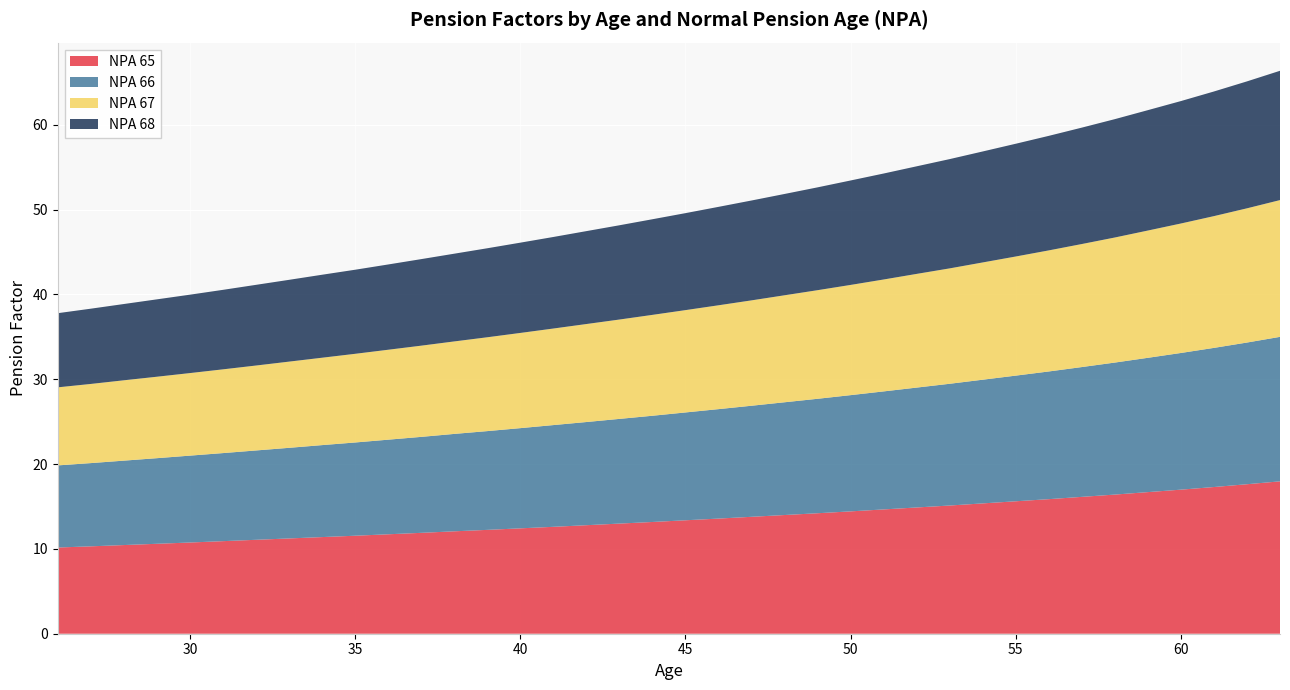

Reading left to right, transcribe all the data shown in this chart.

NPA 65: 10.2	10.3	10.4	10.6	10.8	10.9	11.1	11.2	11.4	11.6	11.7	11.9	12.1	12.2	12.4	12.6	12.8	13.0	13.2	13.4	13.6	13.8	14.0	14.2	14.4	14.7	14.9	15.1	15.4	15.6	15.9	16.1	16.4	16.7	17.0	17.3	17.6	18.0
NPA 66: 9.7	9.8	9.9	10.1	10.2	10.4	10.5	10.7	10.8	11.0	11.2	11.3	11.5	11.6	11.8	12.0	12.2	12.3	12.5	12.7	12.9	13.1	13.3	13.5	13.7	13.9	14.1	14.3	14.6	14.8	15.1	15.3	15.6	15.8	16.1	16.4	16.7	17.0
NPA 67: 9.2	9.3	9.5	9.6	9.7	9.9	10.0	10.2	10.3	10.4	10.6	10.8	10.9	11.1	11.2	11.4	11.6	11.7	11.9	12.1	12.2	12.4	12.6	12.8	13.0	13.2	13.4	13.6	13.8	14.0	14.3	14.5	14.7	15.0	15.3	15.5	15.8	16.1
NPA 68: 8.7	8.9	9.0	9.1	9.2	9.4	9.5	9.6	9.8	9.9	10.1	10.2	10.3	10.5	10.6	10.8	10.9	11.1	11.3	11.4	11.6	11.8	11.9	12.1	12.3	12.5	12.7	12.9	13.1	13.3	13.5	13.7	13.9	14.2	14.4	14.7	15.0	15.2